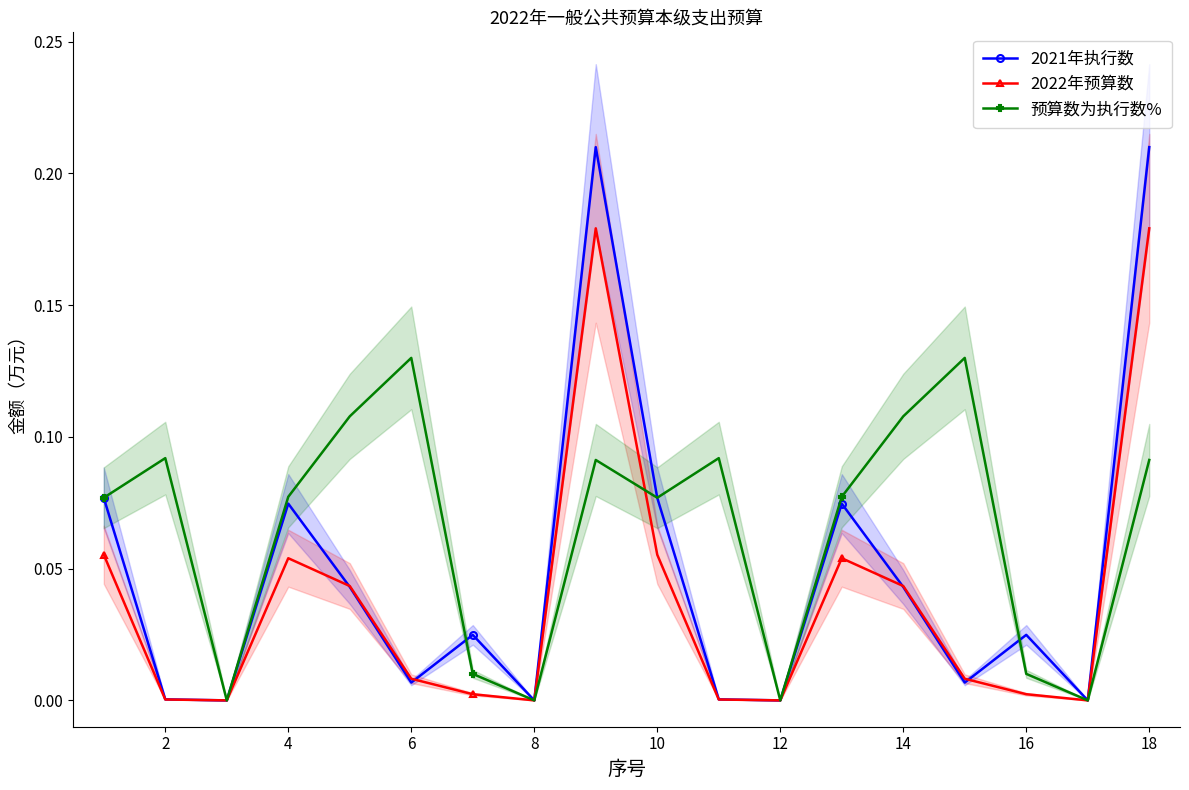

At which category does 预算数为执行数% reach its first local peak?

2